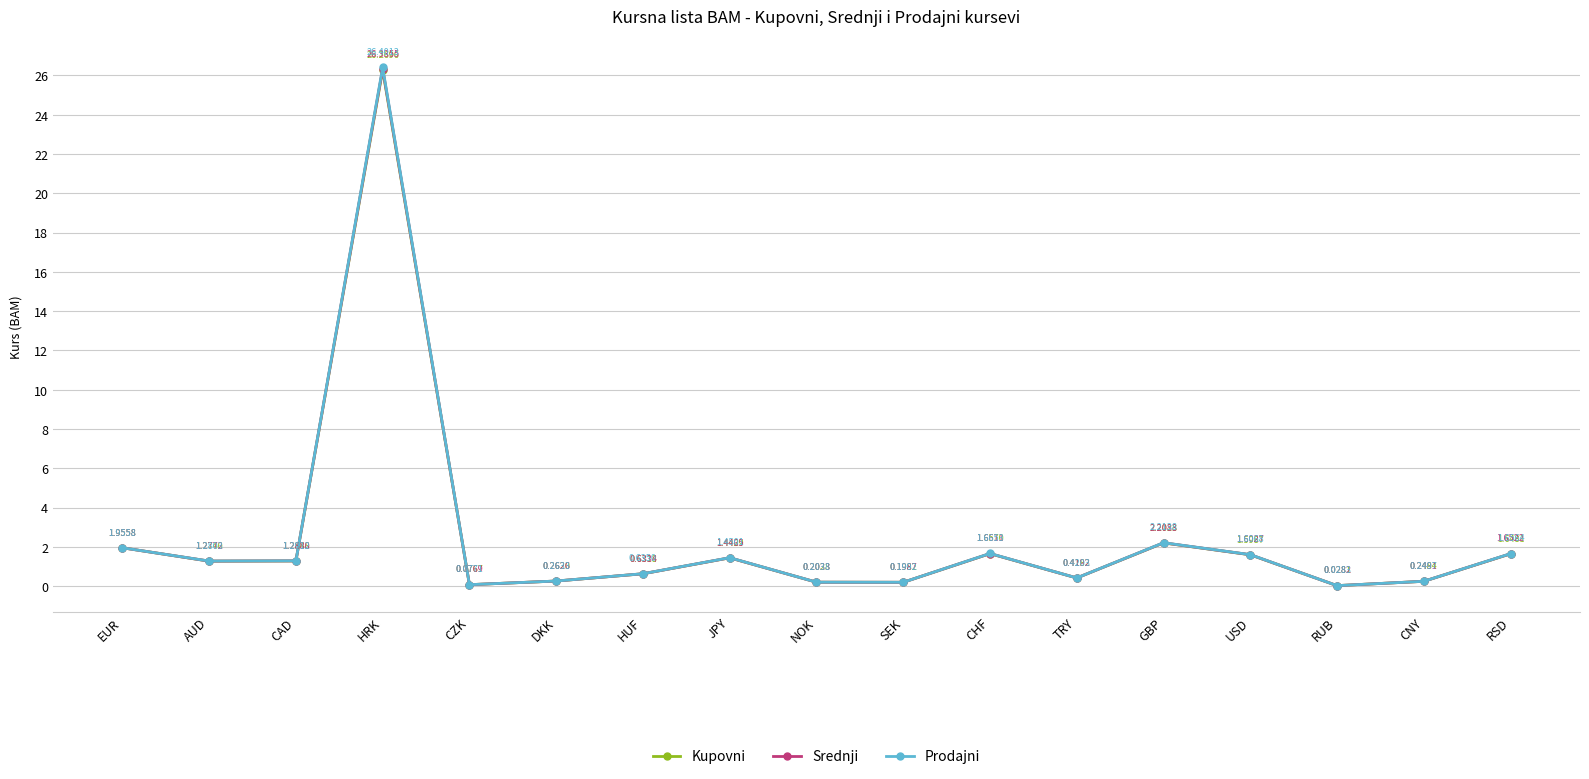

At which category does the chart reach its minimum across all series?

RUB